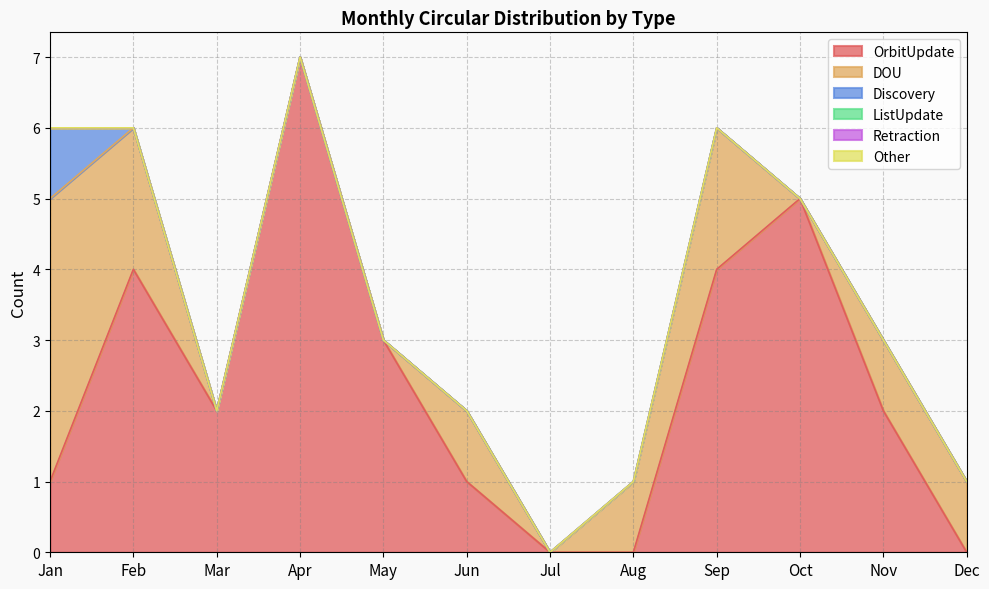

At which category is the sum across all series the highest?

Apr